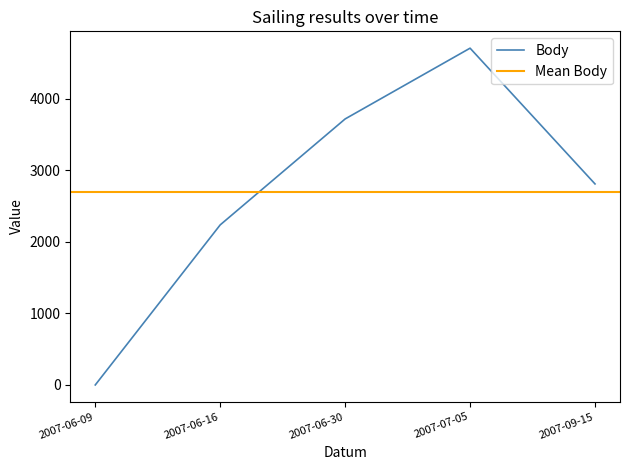

True or false: Koef. and Body intersect in this chart.

False